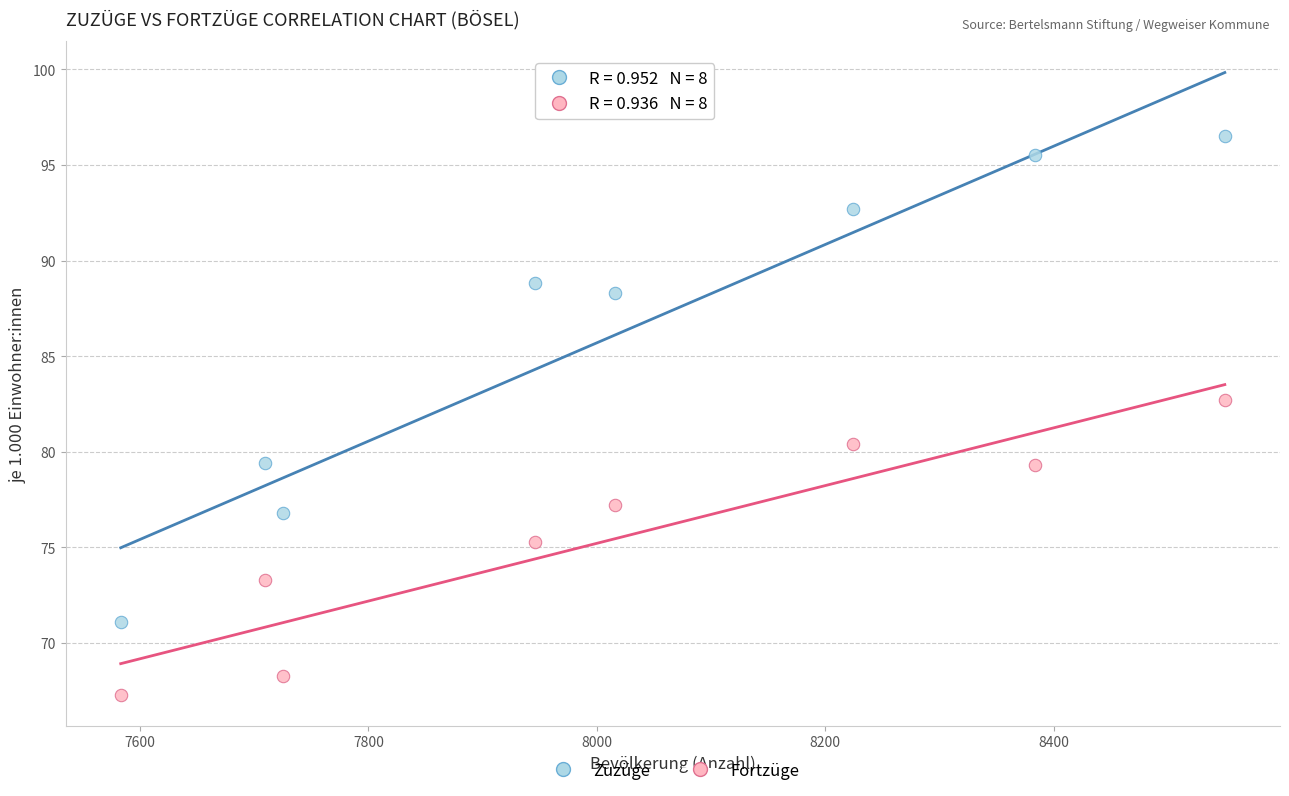

What are all the series names shown in the legend?

Zuzüge, Fortzüge